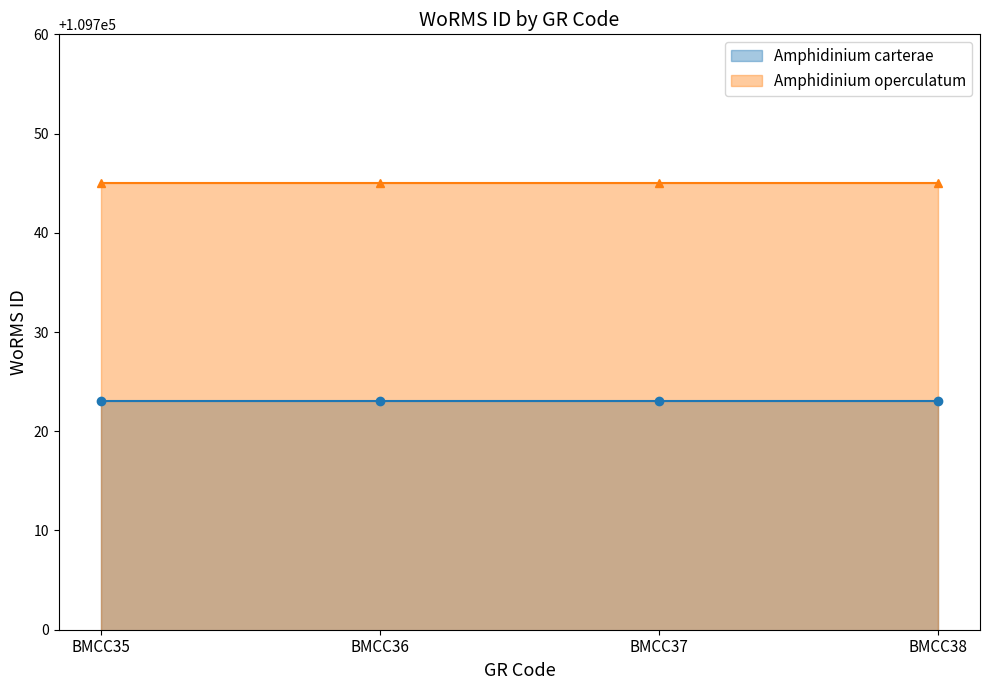

Between BMCC38 and BMCC37, which is larger?

BMCC38